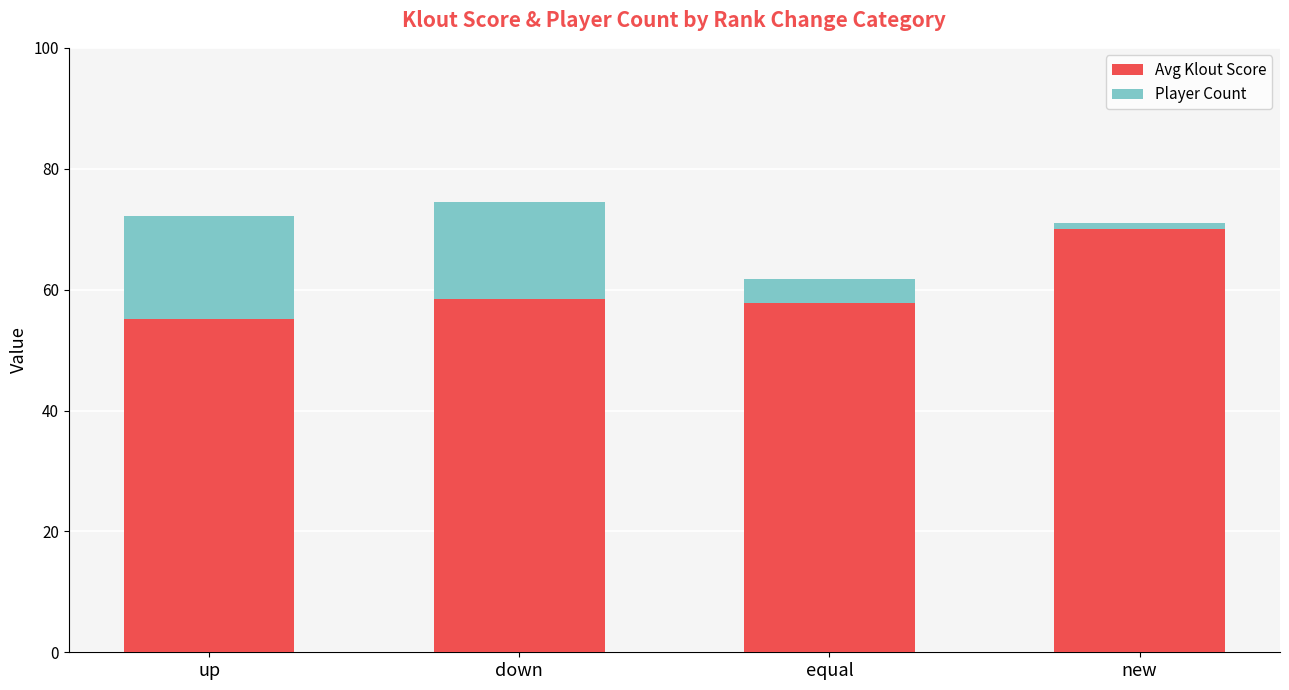

The Avg Klout Score series shows 76.5 at up. True or false?

False